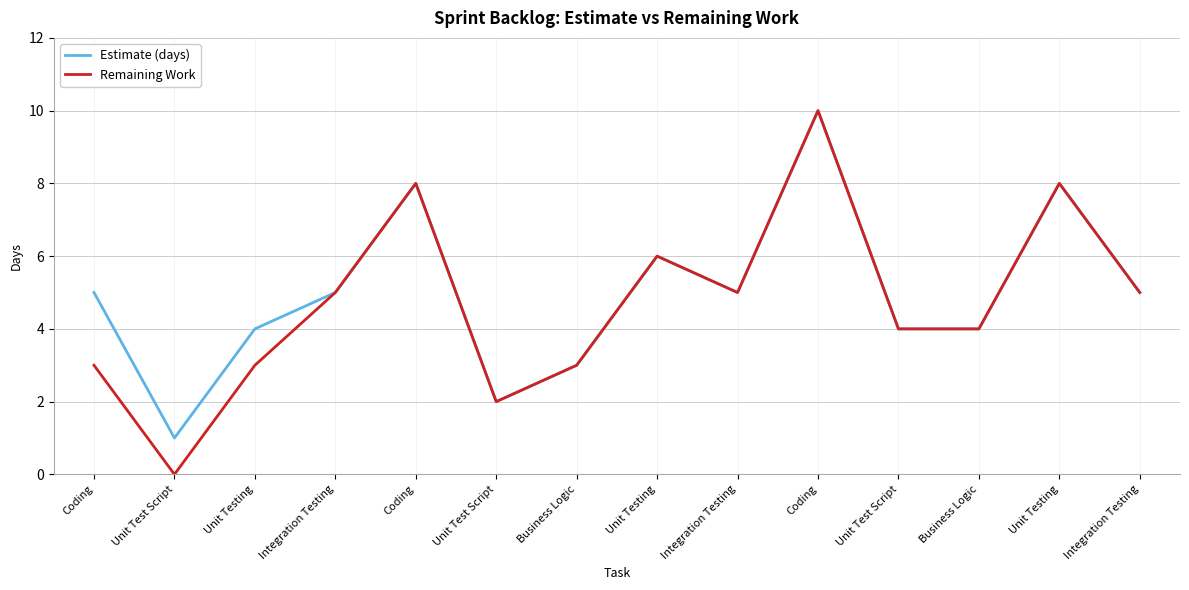

Does the chart display data point markers on the line(s)?

No